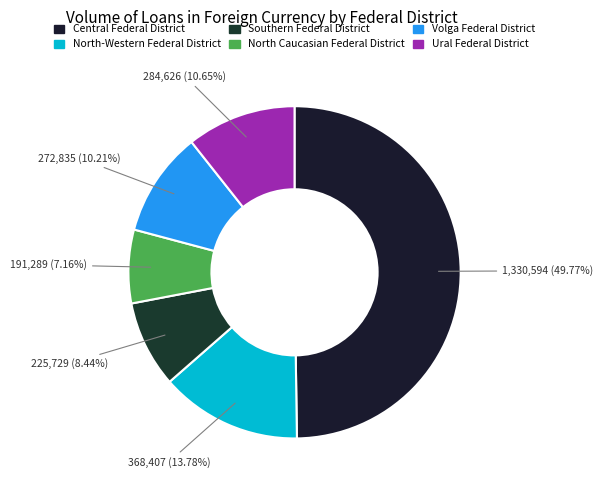

What portion of the pie excludes North-Western Federal District?

86.2%